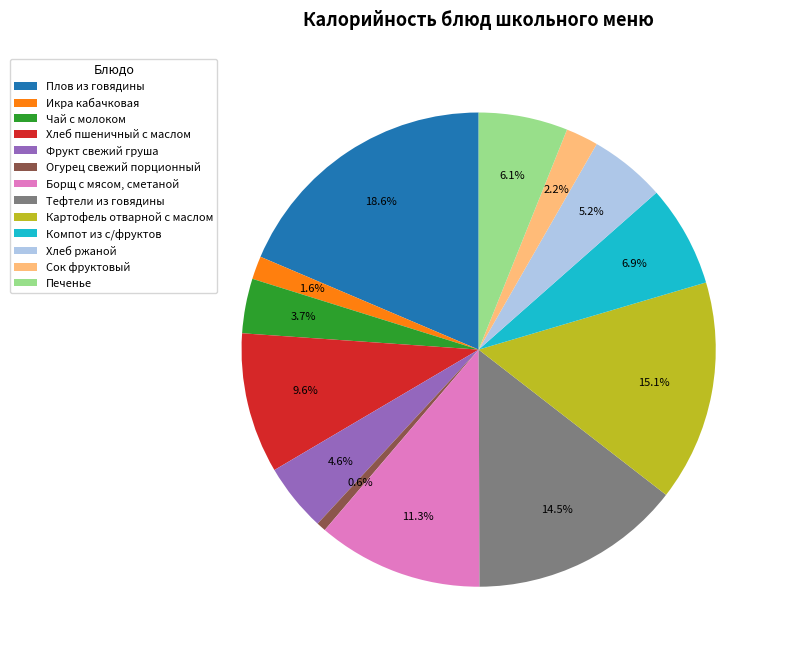

To the nearest percent, what is the difference between the largest and smallest slice percentages?

18%